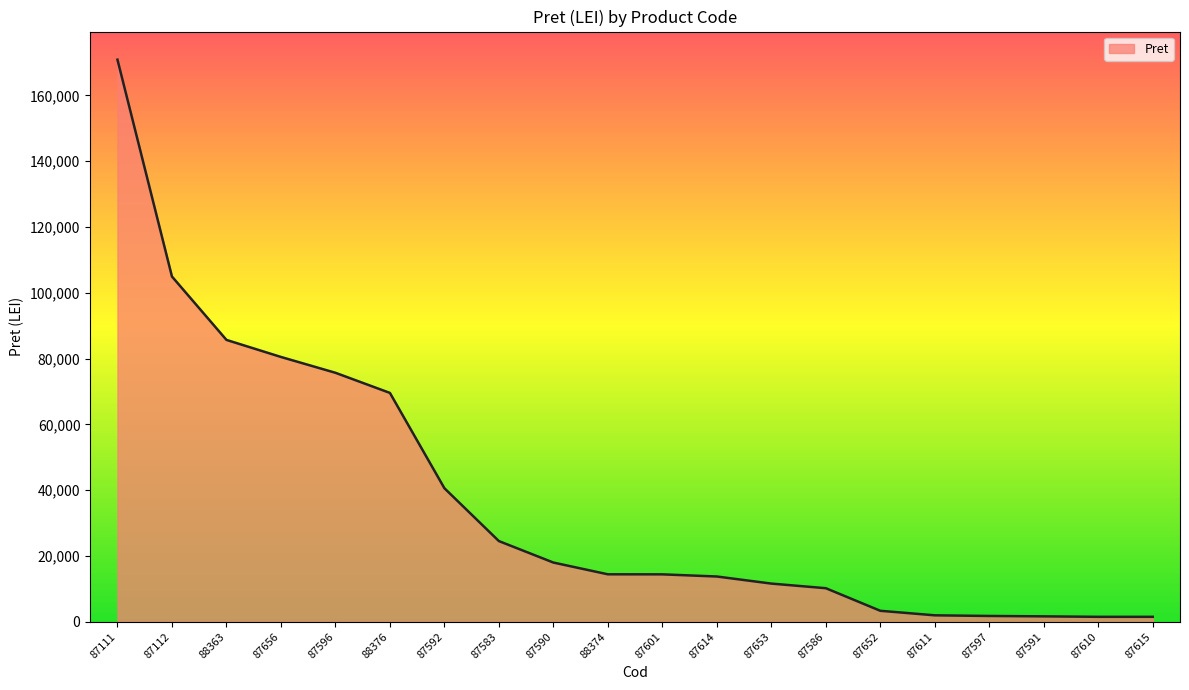

Approximately how many times larger is the value at 88363 compared to 87592?

2.1